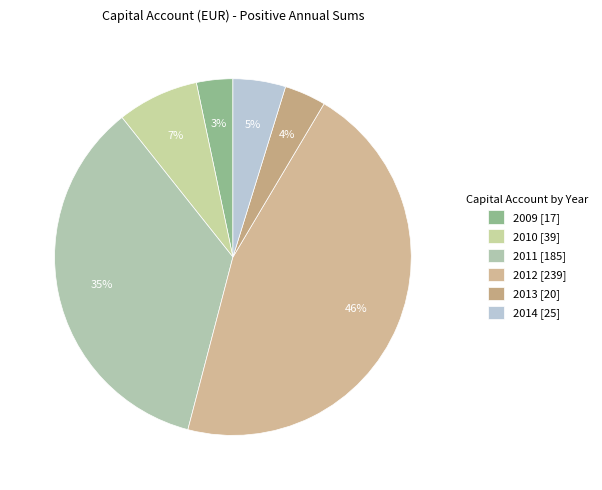

Count the number of slices in the pie.

6